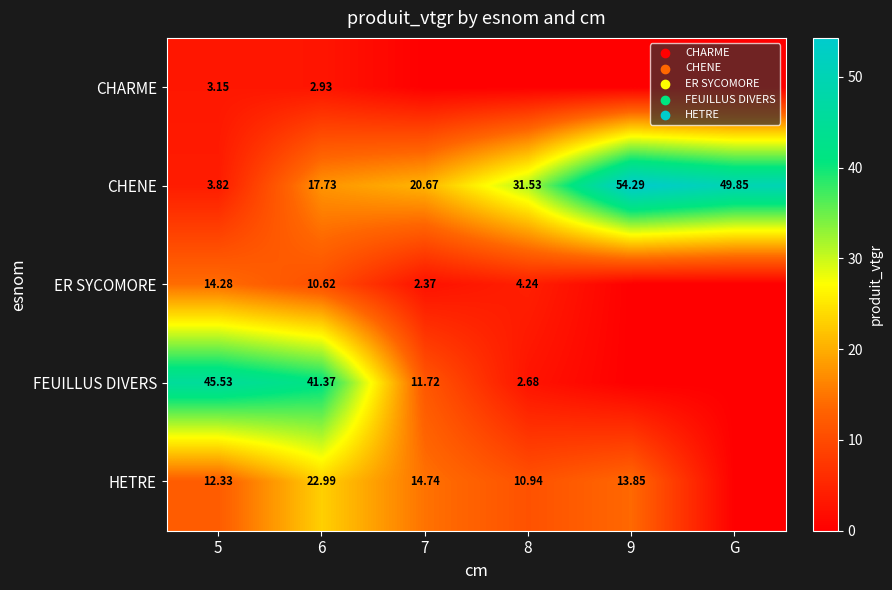

Is the value of CHENE at 5 greater than the value of HETRE at 7?

No